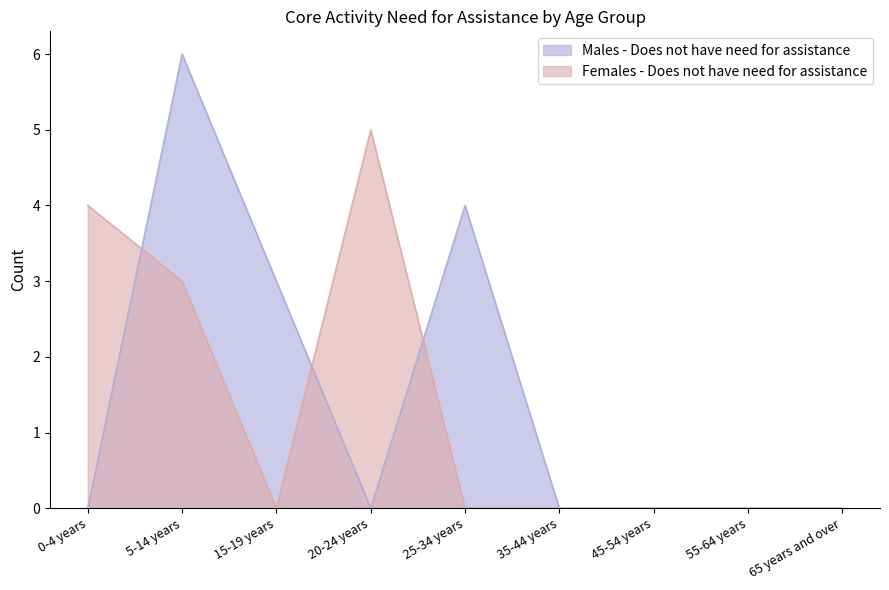

Does the chart have visible grid lines?

No